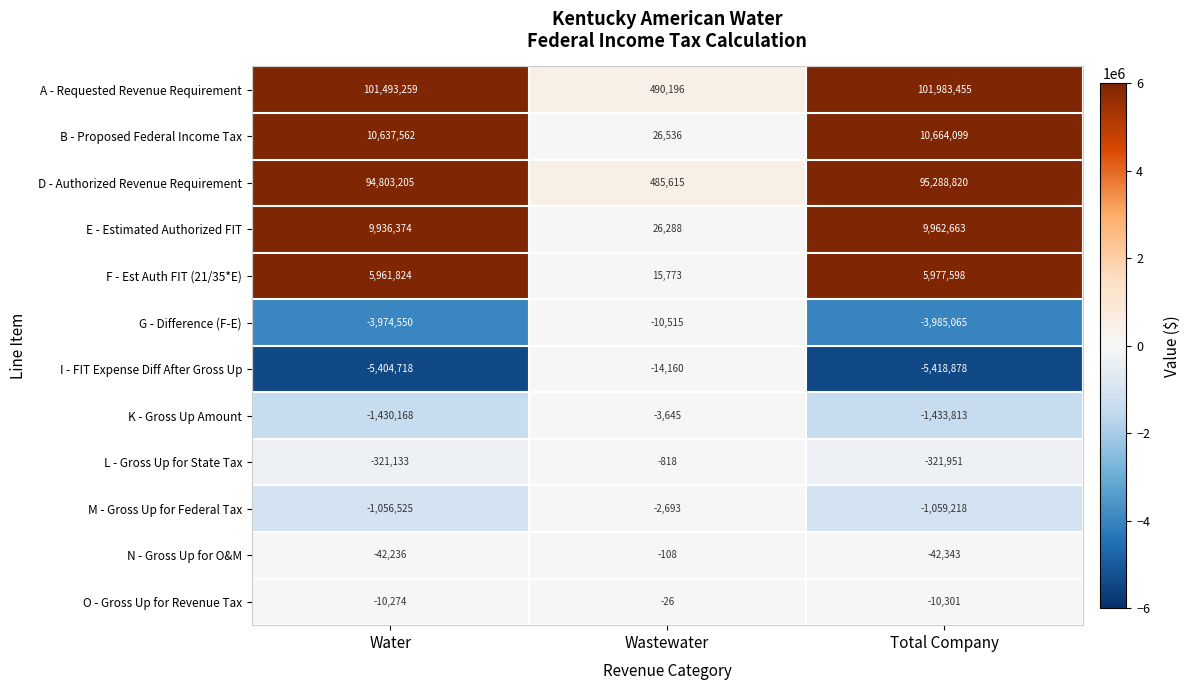

What is the approximate value of B - Proposed Federal Income Tax at Wastewater, to the nearest 100?

26500